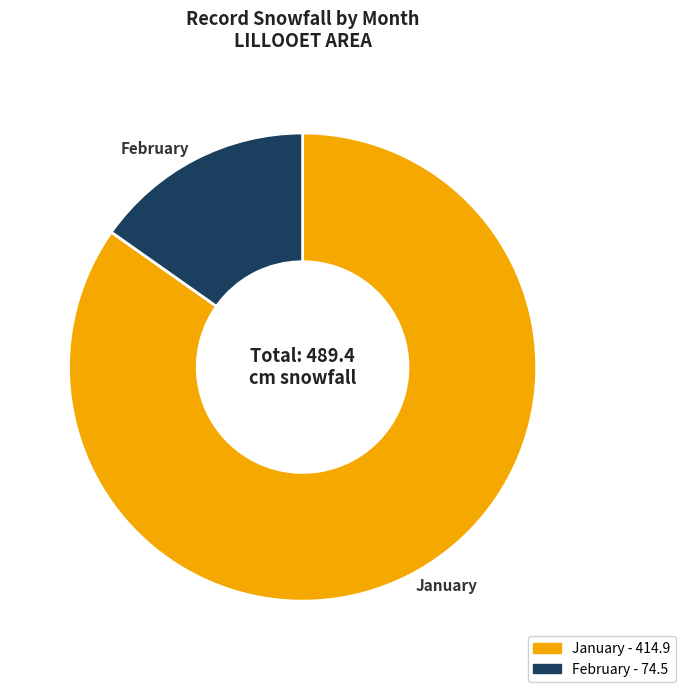

The February slice represents 9% of the pie. True or false?

False